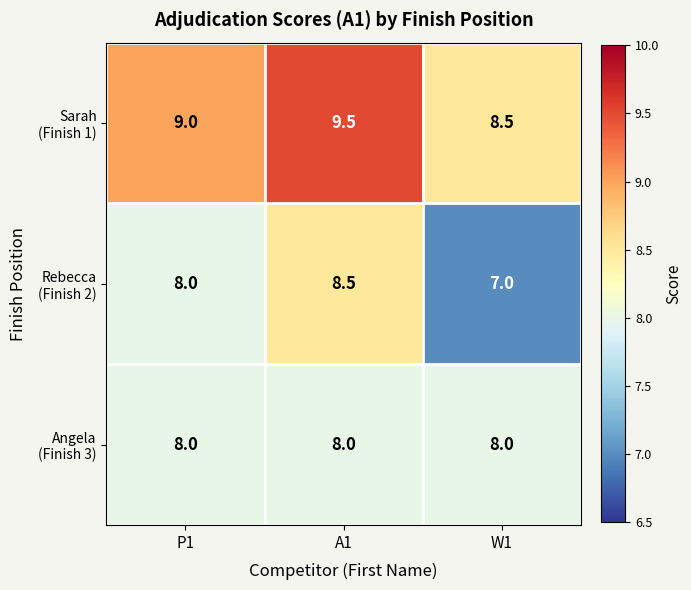

What is the spread (max minus min) of values at W1?

1.5